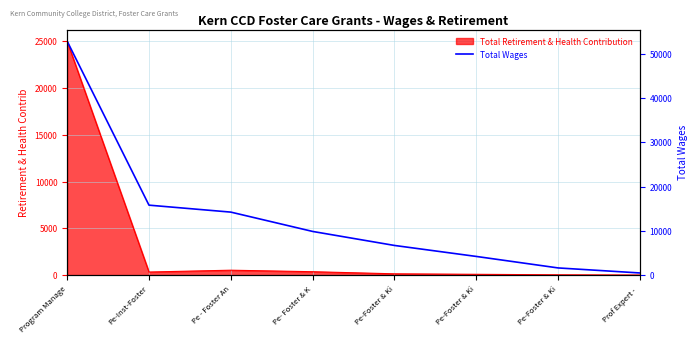

At which category does the chart reach its peak across all series?

Program Manage